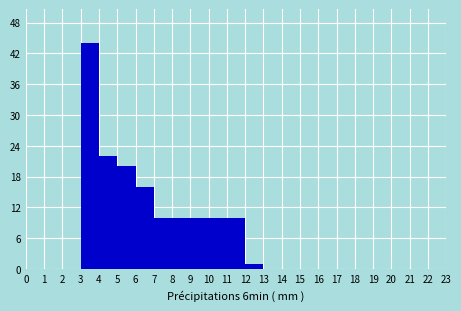

How tall is the bar that spans 12 to 13 on the x-axis? The values are not printed on the chart, so give them approximately, as read against the axis.

1